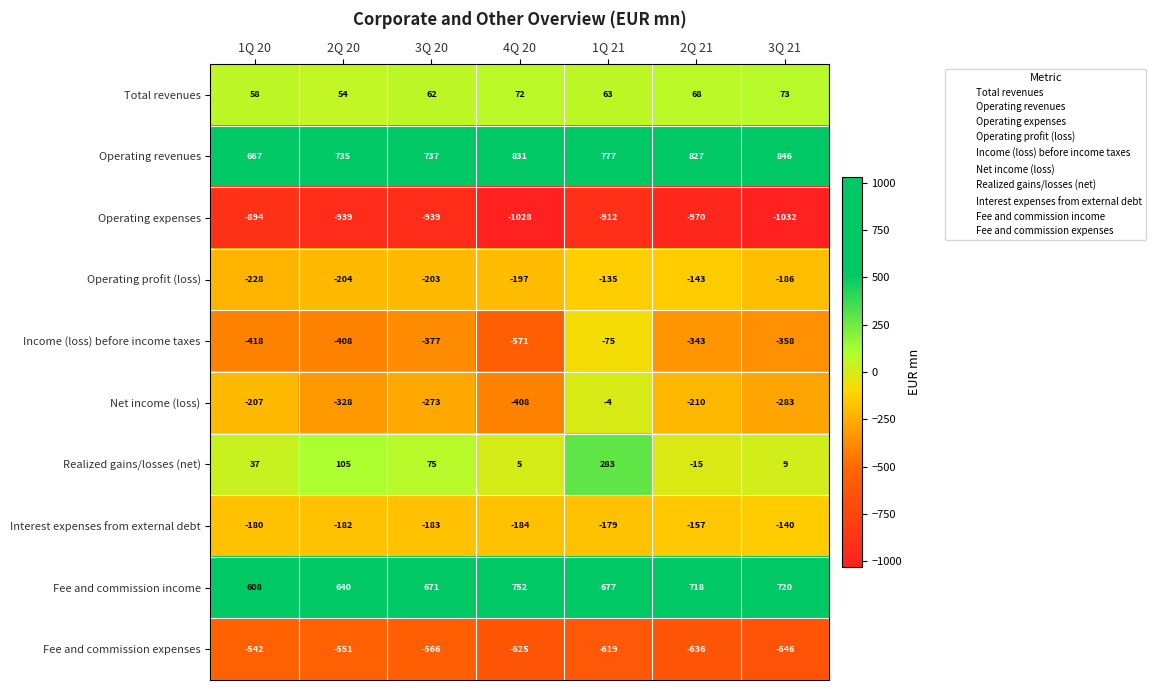

What value does the Total revenues series have at 4Q 20, to the nearest 5?

70